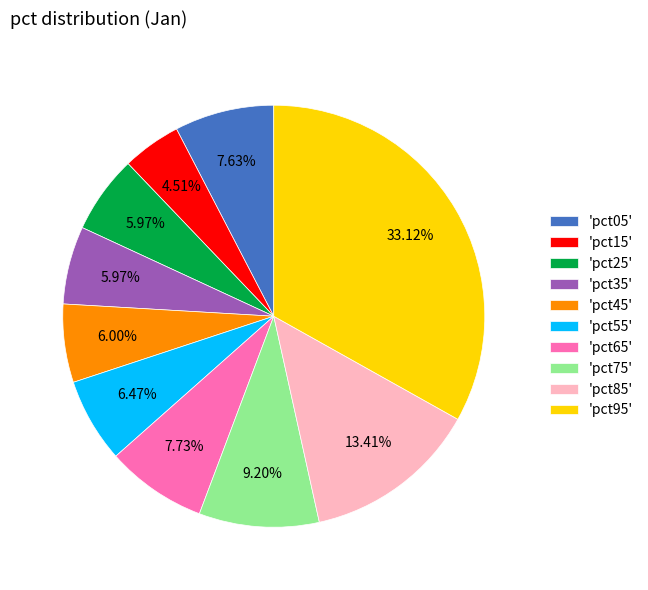

Between 'pct75' and 'pct35', which is larger?

'pct75'